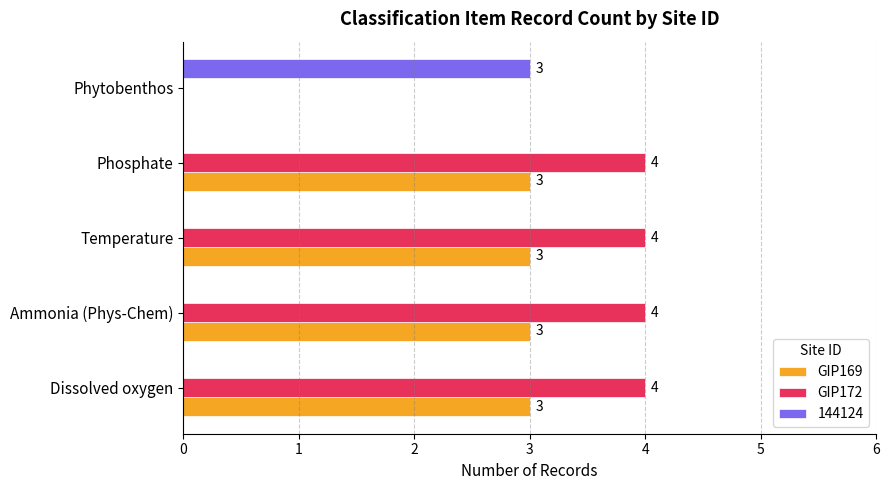

Is it true that GIP172 equals 0 at Phytobenthos?

True